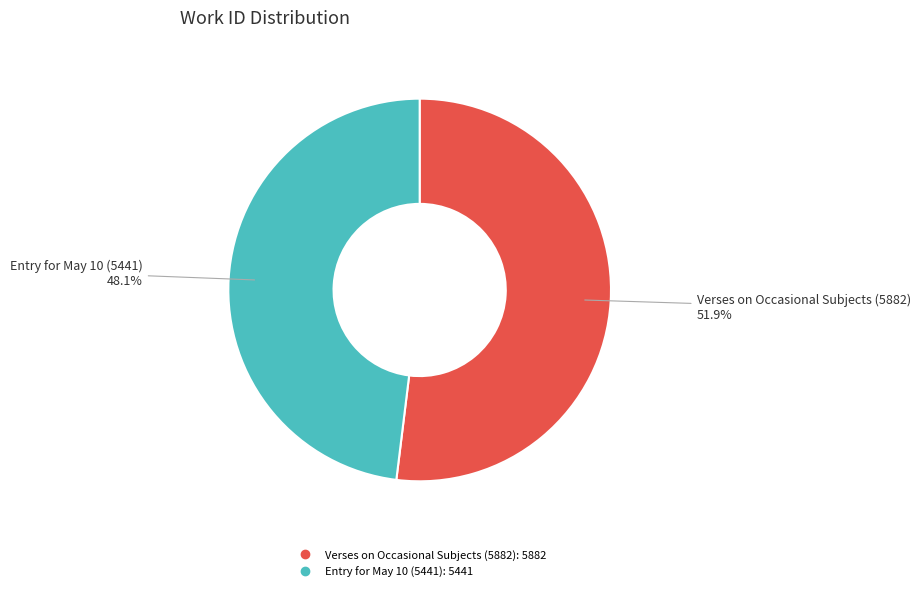

What is the smallest slice in the pie chart?

Entry for May 10 (5441)